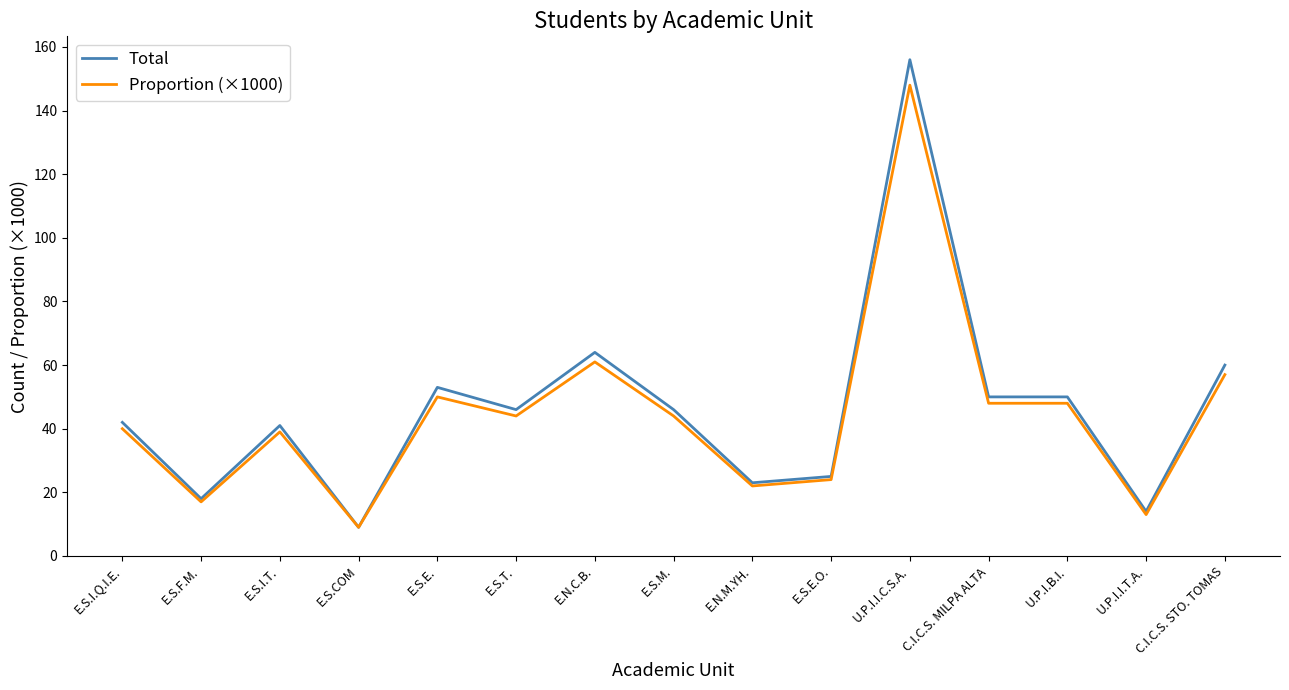

Rank the series by their maximum value, from highest to lowest.

Total, Proportion (×1000)